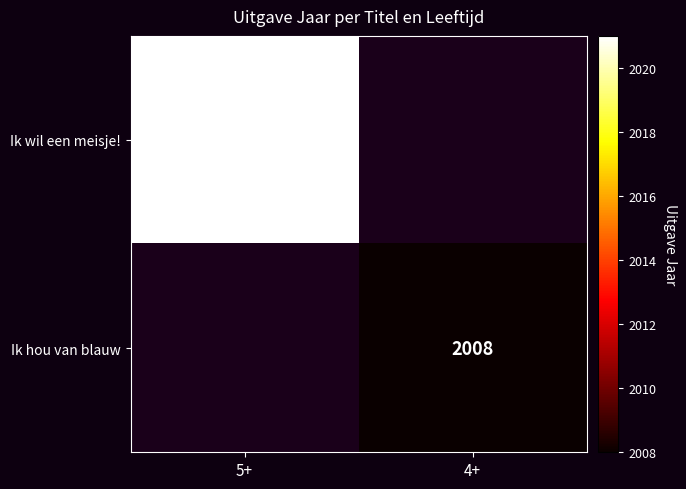

Is it true that Ik hou van blauw equals 1296 at 4+?

False